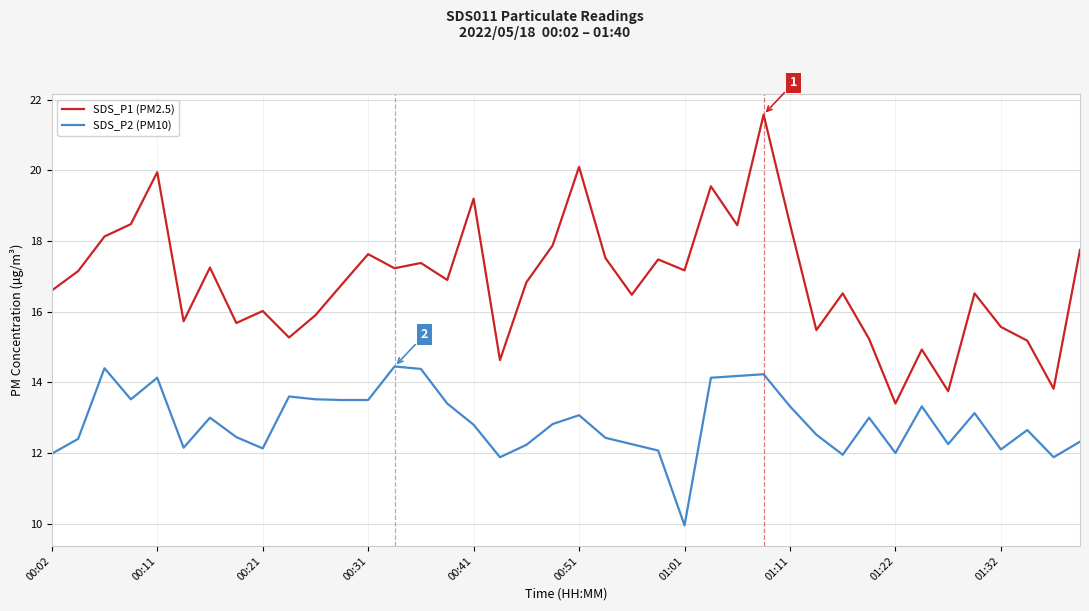

Which series has the largest total across all categories?

SDS_P1 (PM2.5)